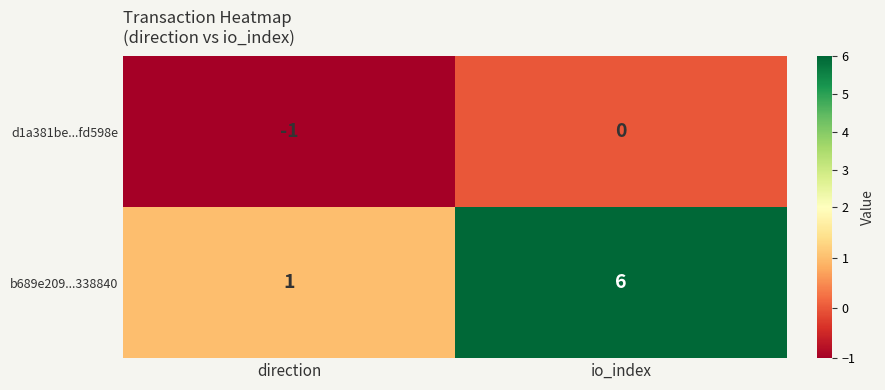

Which label corresponds to the smallest value in the chart?

direction